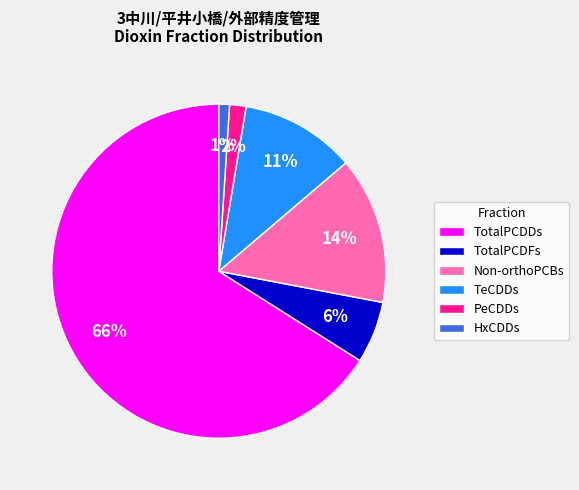

What is the largest slice in the pie chart?

TotalPCDDs